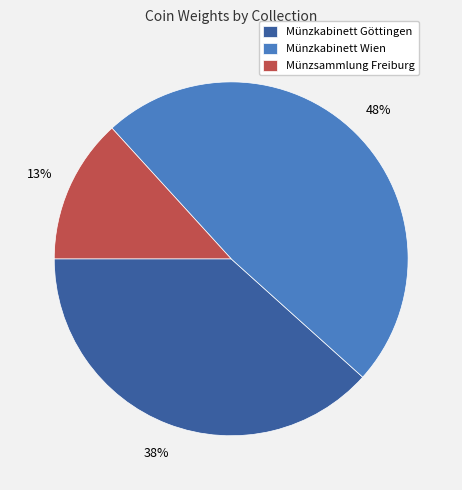

Is it true that Münzkabinett Wien is 48% of the pie?

True